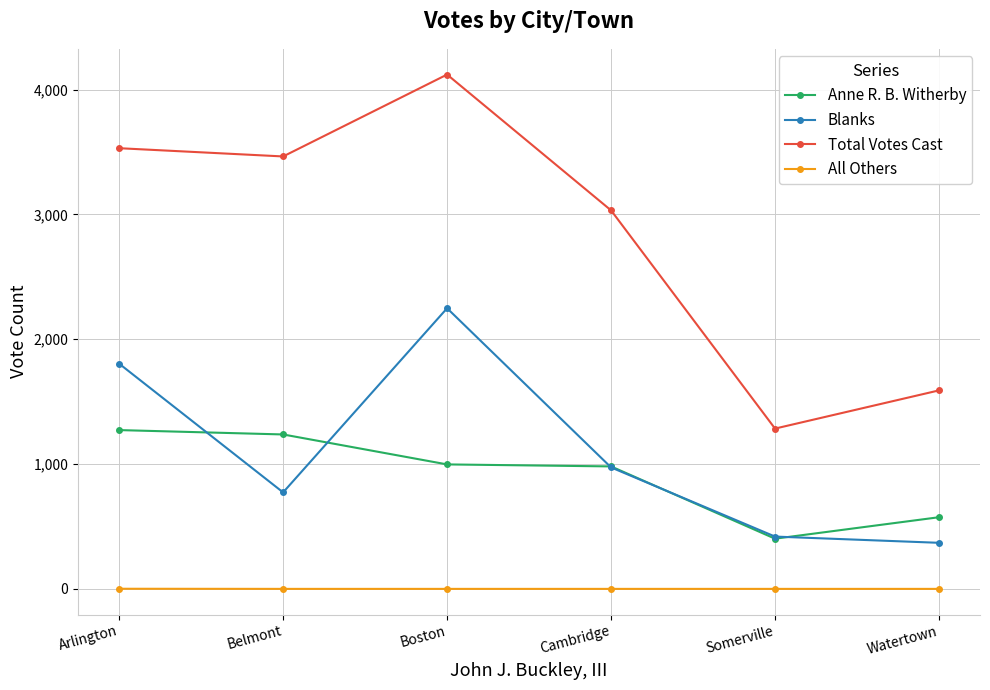

What is the difference between the maximum and minimum values in the Blanks series?

1879